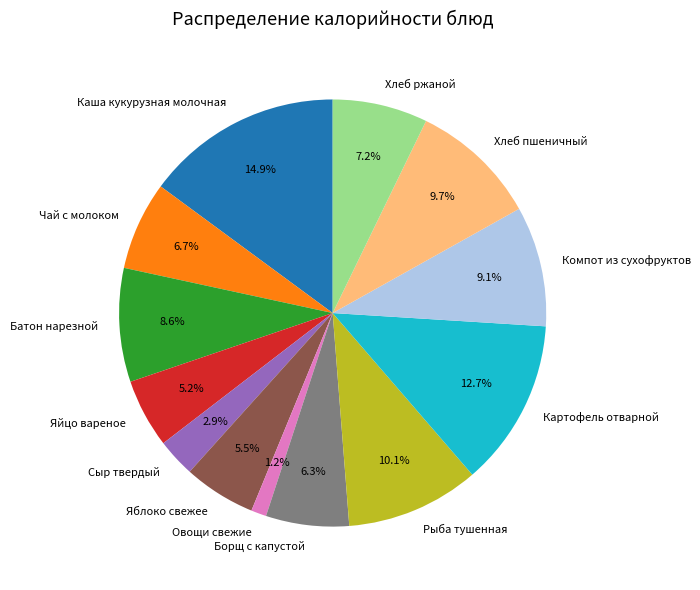

Combined, do Хлеб пшеничный and Картофель отварной account for over 50%?

No